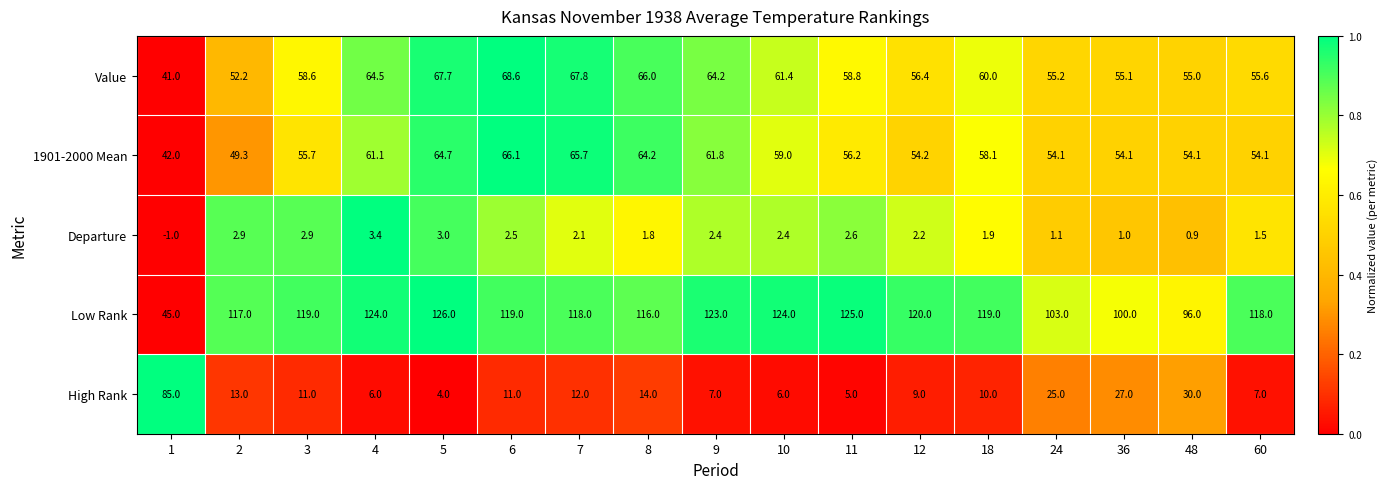

What is the total value across all series at 11?

247.6